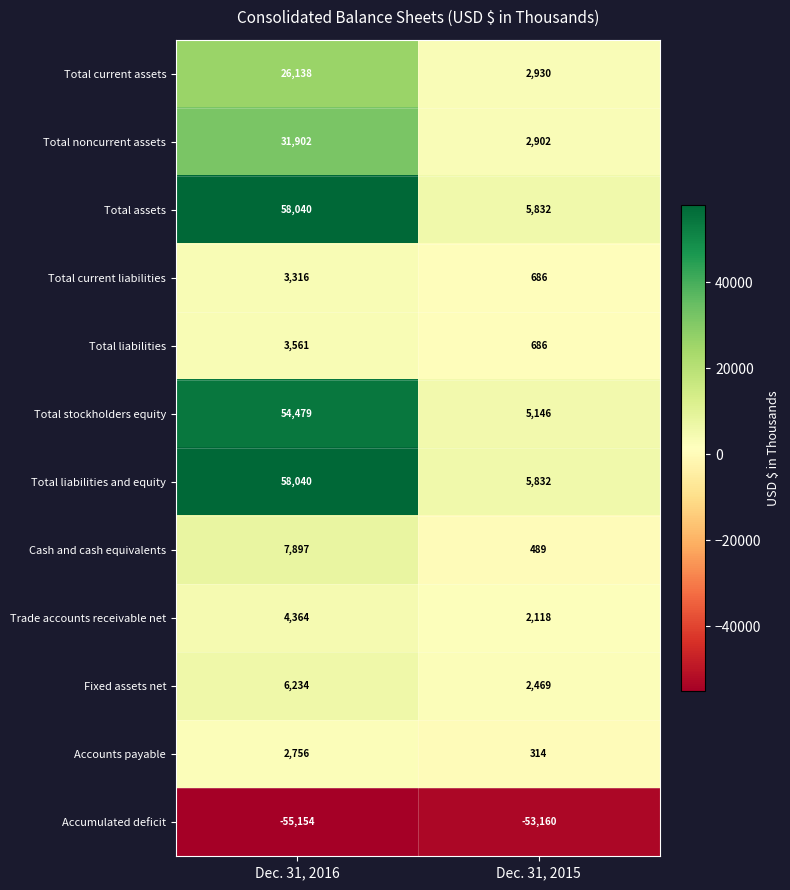

At which category is the sum across all series the highest?

Dec. 31, 2016